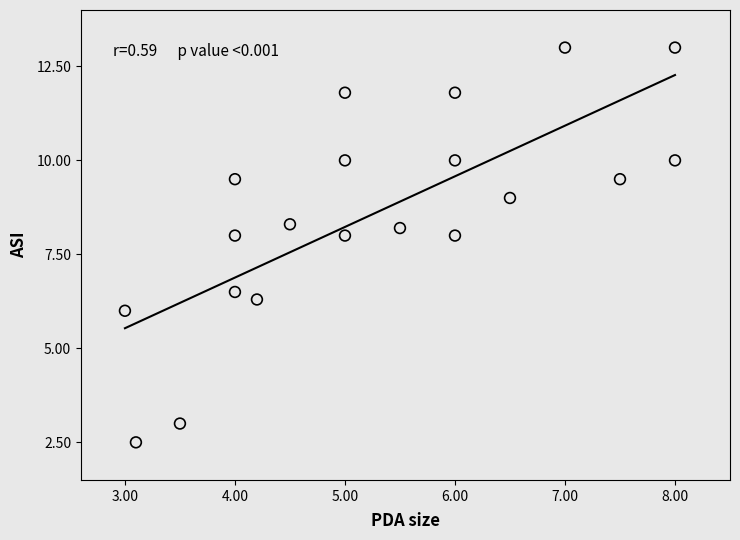

What is the range of Y values (max minus min)?

10.5